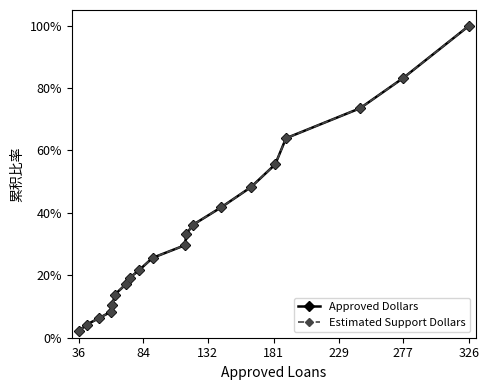

Is this an area chart (filled region under the line)?

No